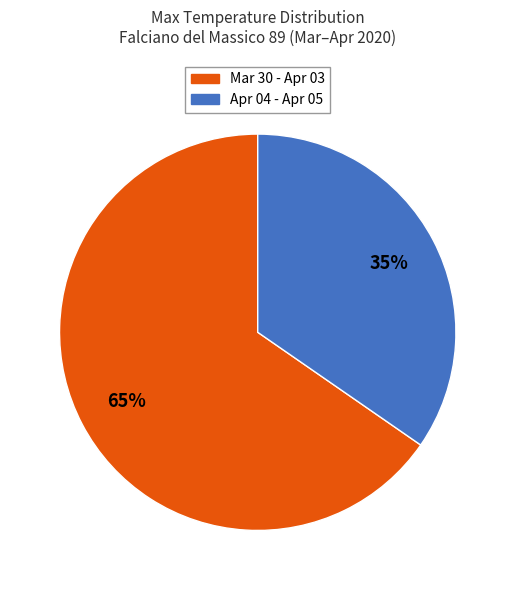

Does any single category account for the majority?

Yes